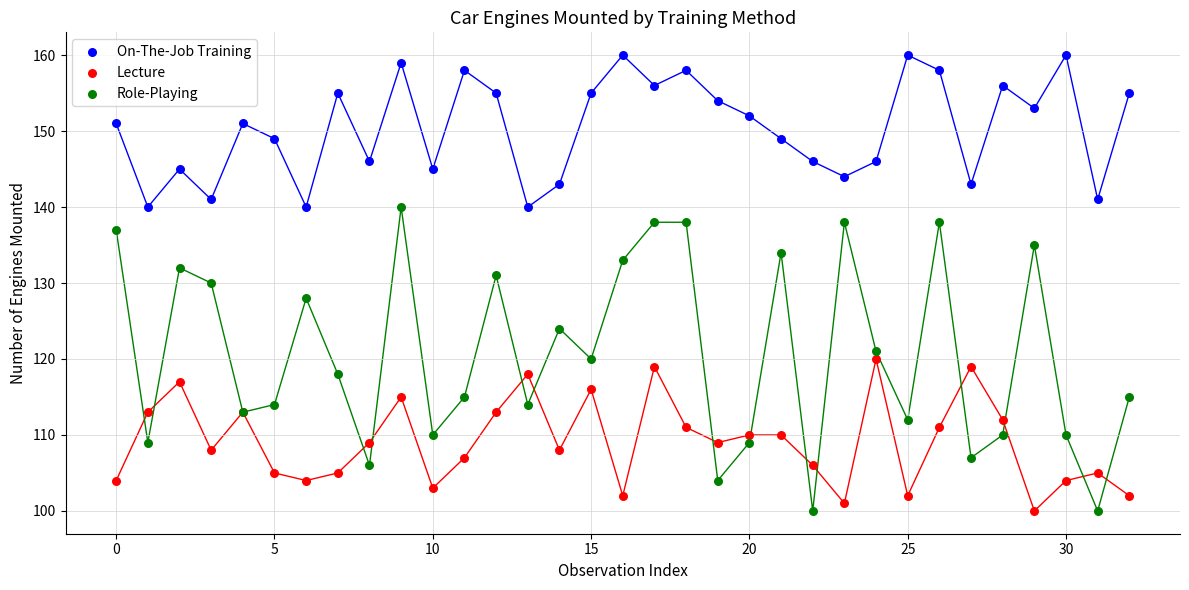

What are all the series names shown in the legend?

On-The-Job Training, Lecture, Role-Playing